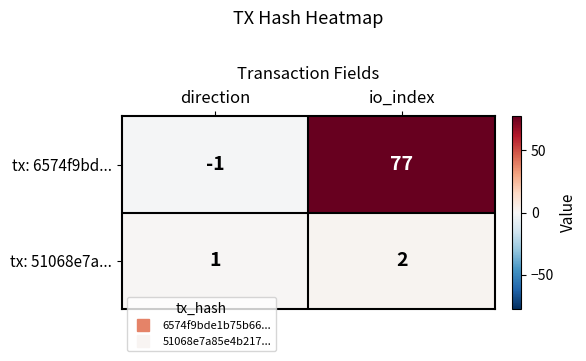

What is the difference between the tx: 6574f9bd... values at io_index and direction?

78